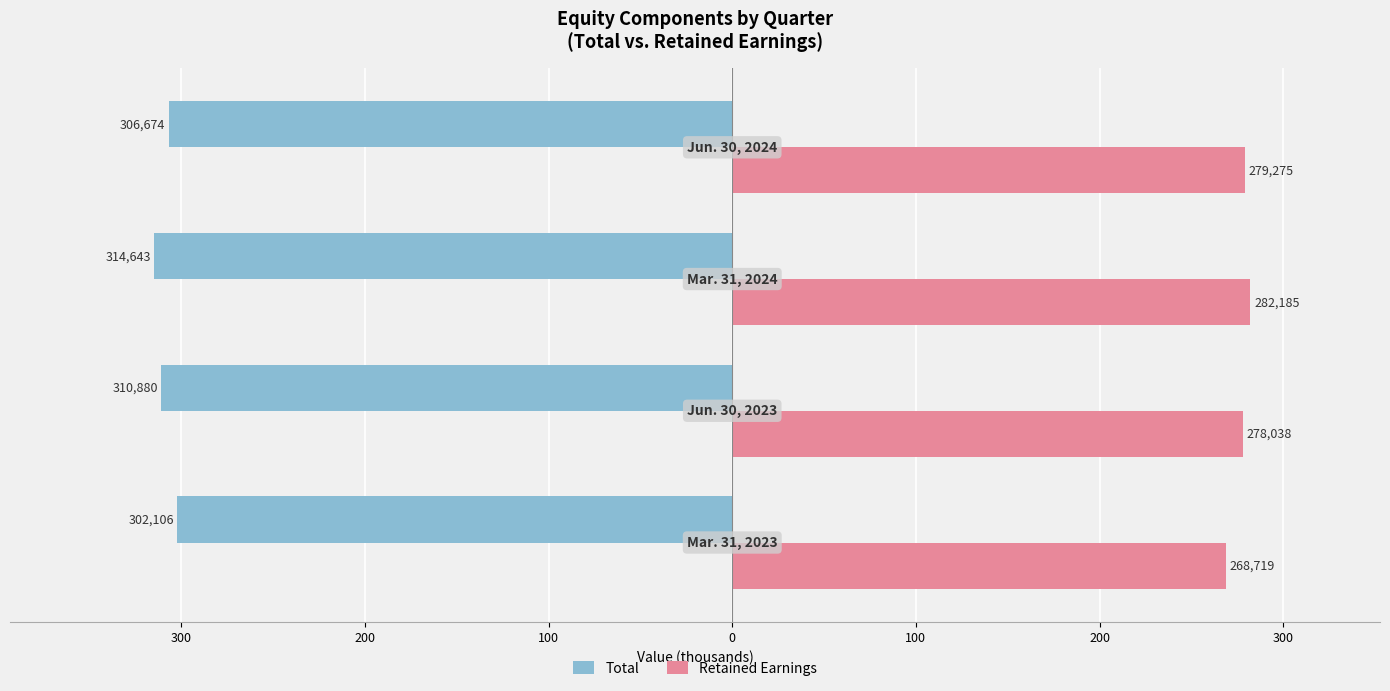

What are all the series names shown in the legend?

Total, Retained Earnings